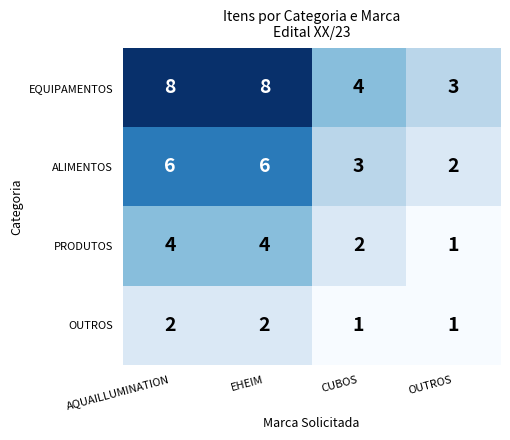

Reading right to left, what are all the values shown in this chart?

EQUIPAMENTOS: 3	4	8	8
ALIMENTOS: 2	3	6	6
PRODUTOS: 1	2	4	4
OUTROS: 1	1	2	2